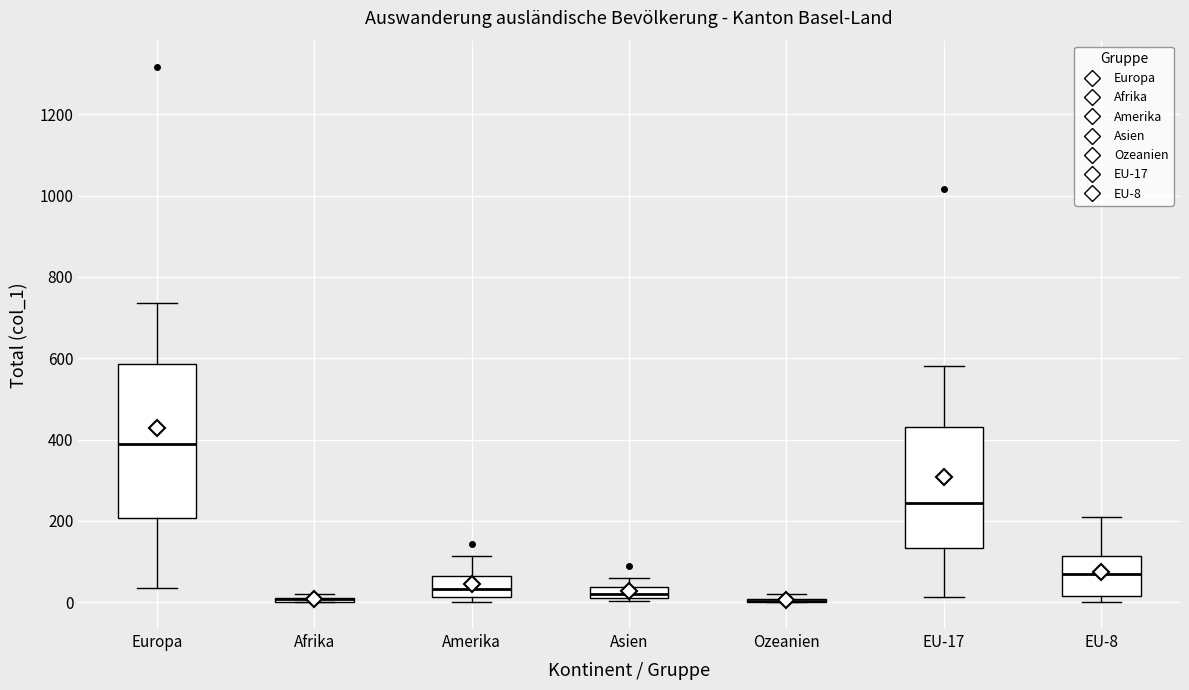

Where does the upper whisker of the box for Asien end on the y-axis? The values are not printed on the chart, so give them approximately, as read against the axis.

60